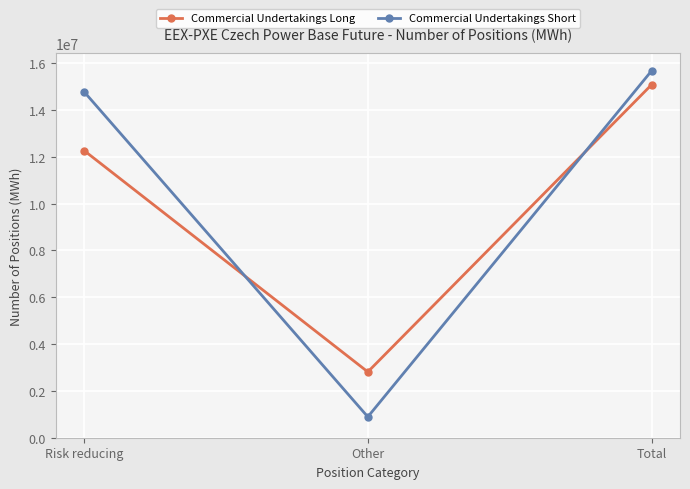

What is the approximate value of Commercial Undertakings Long at Total, to the nearest 50?

15084400